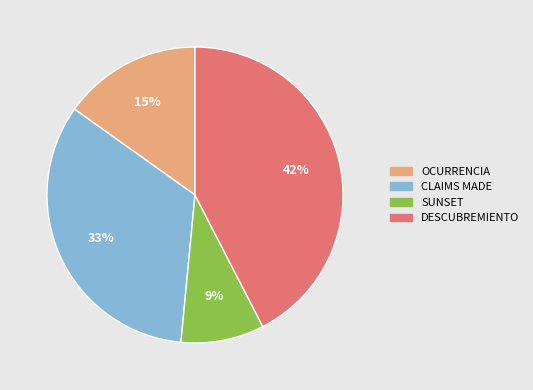

How many segments does this pie chart have?

4